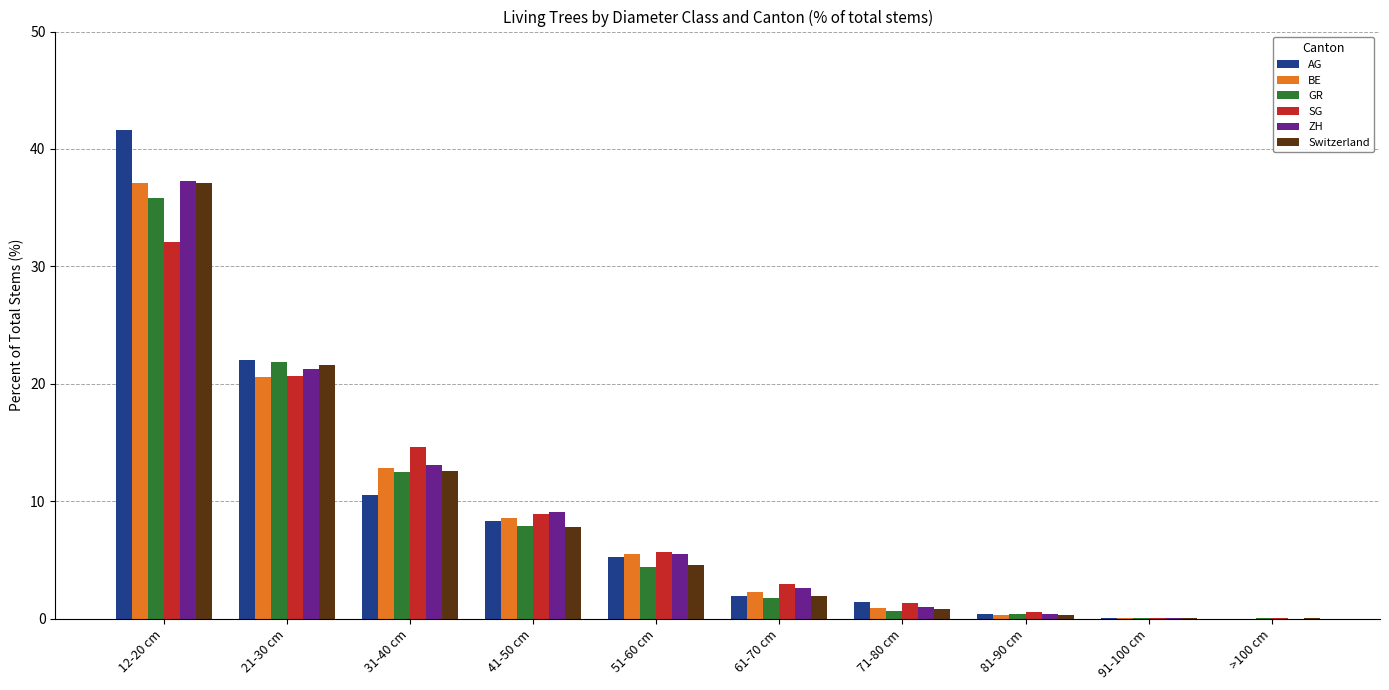

The GR series shows 1.8 at 61-70 cm. True or false?

True